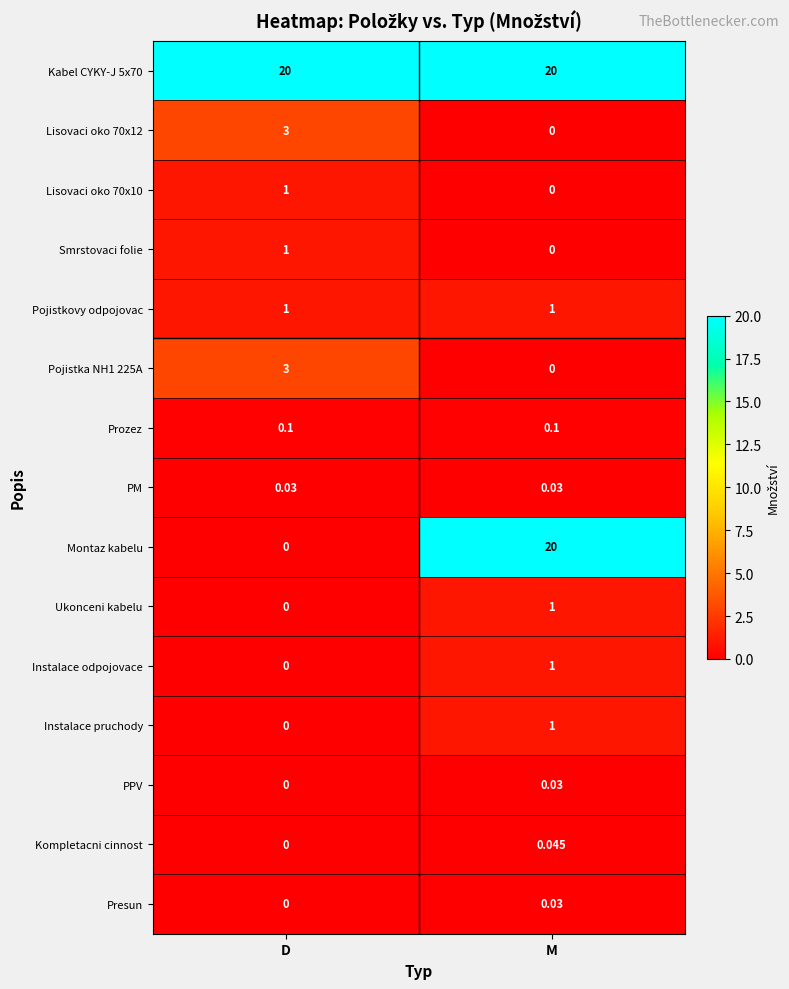

Which series changed the most between D and M?

Montaz kabelu